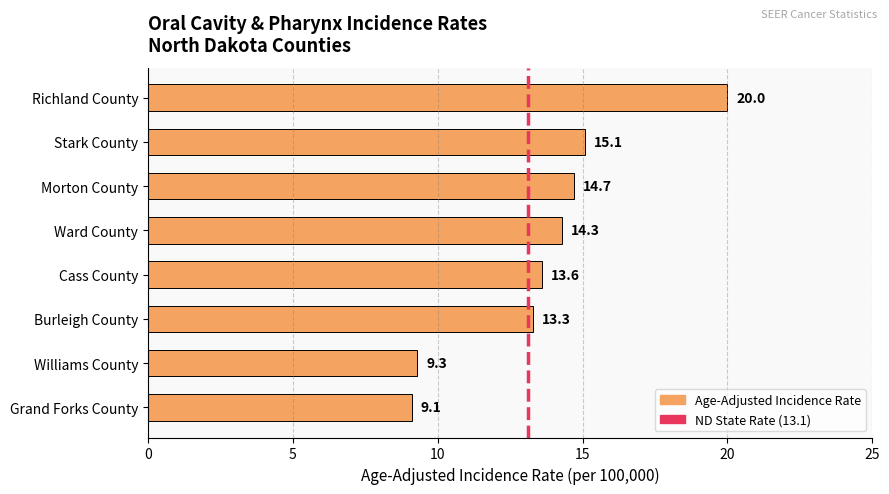

What is the sum of the values at Ward County and Morton County?

29.0